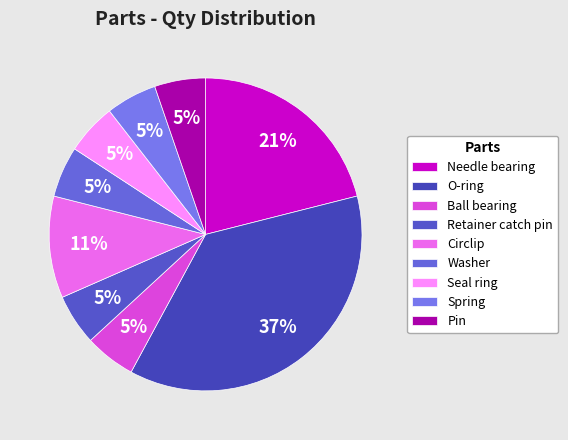

What percentage is the Retainer catch pin slice, to the nearest percent?

5%